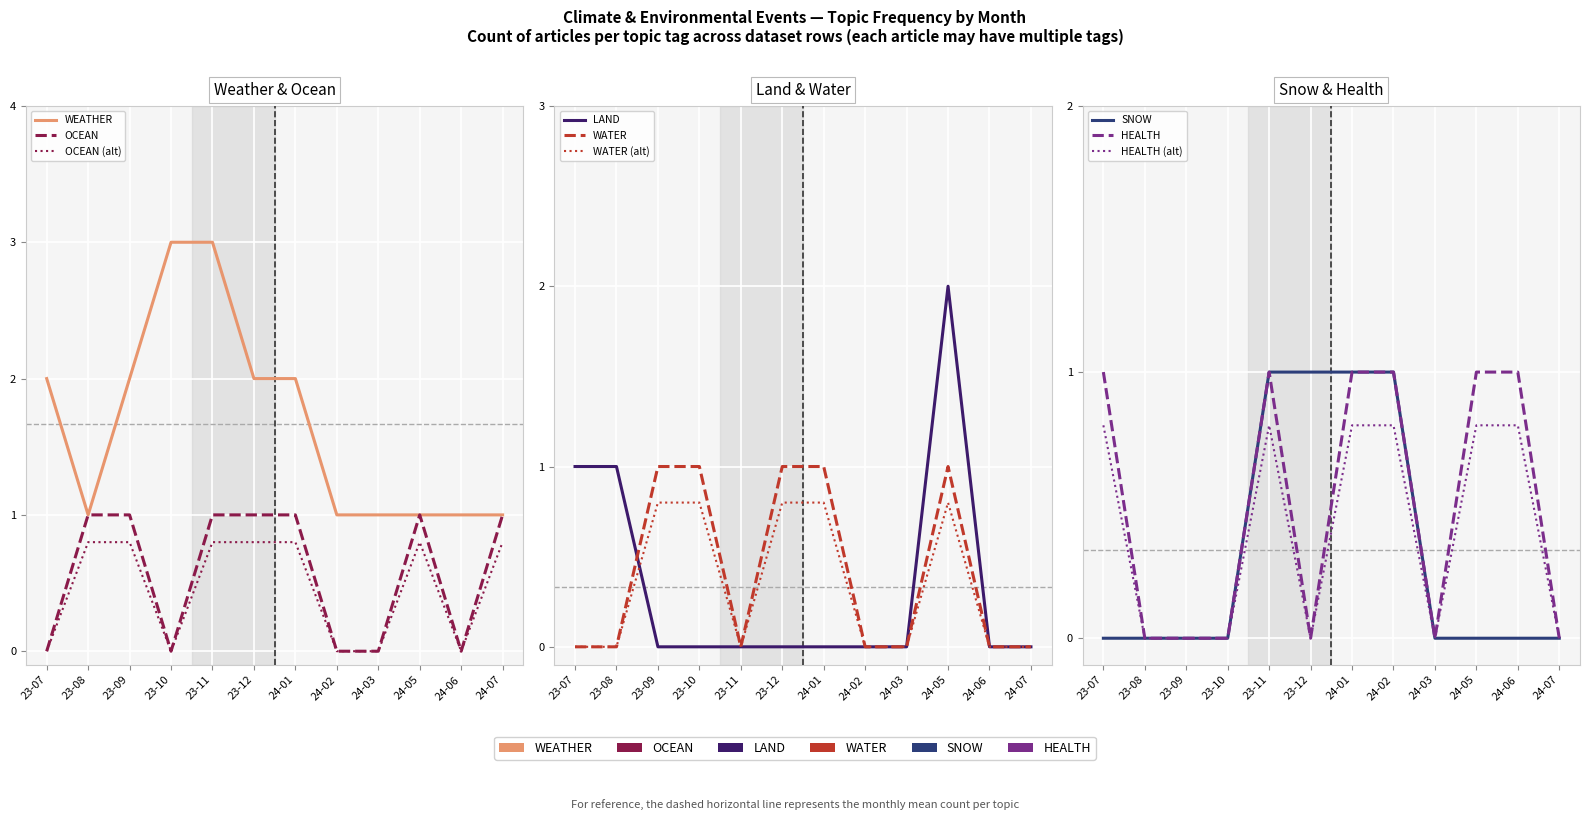

What is the difference between the SNOW values at 23-08 and 23-12?

1